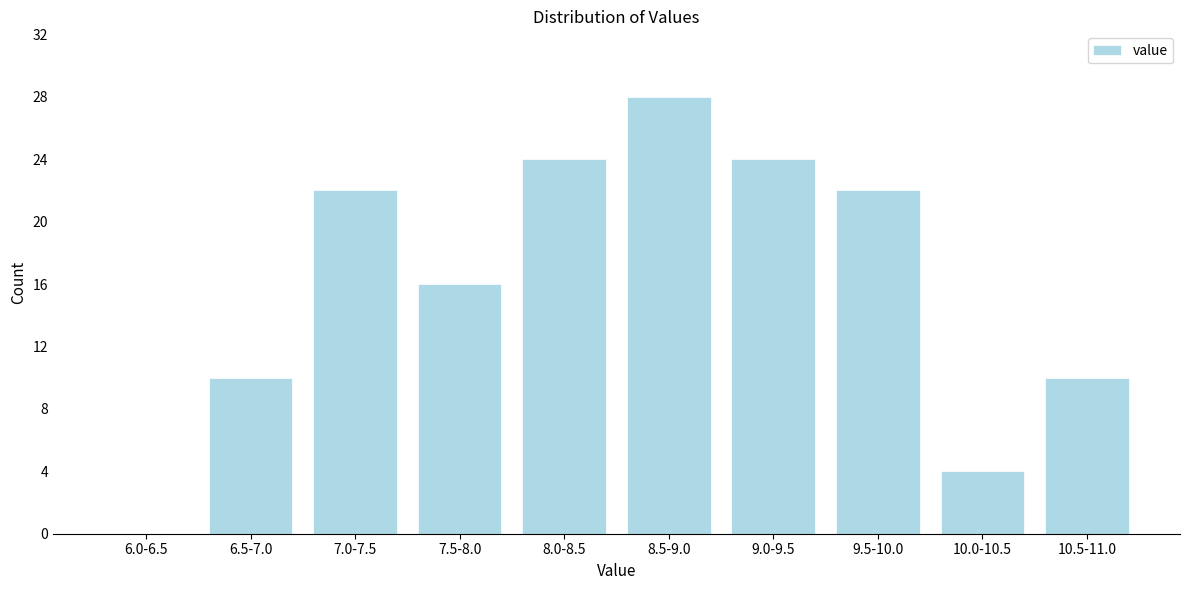

Reading right to left, what are all the values shown in this chart?

10.5-11.0=10	10.0-10.5=4	9.5-10.0=22	9.0-9.5=24	8.5-9.0=28	8.0-8.5=24	7.5-8.0=16	7.0-7.5=22	6.5-7.0=10	6.0-6.5=0